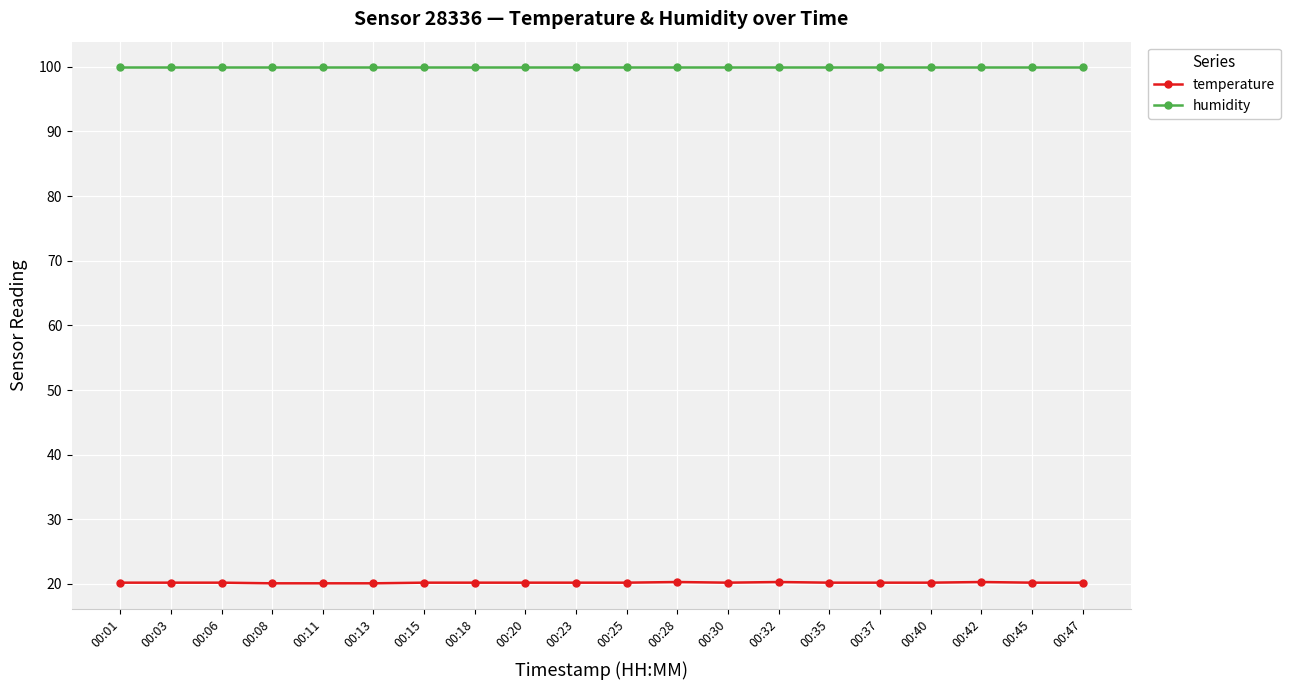

Read the humidity value at 00:01.

99.9